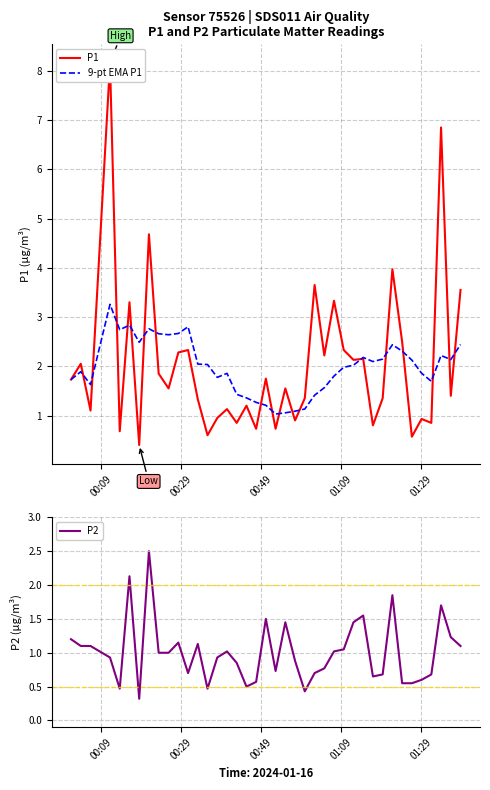

Does the chart display data point markers on the line(s)?

No